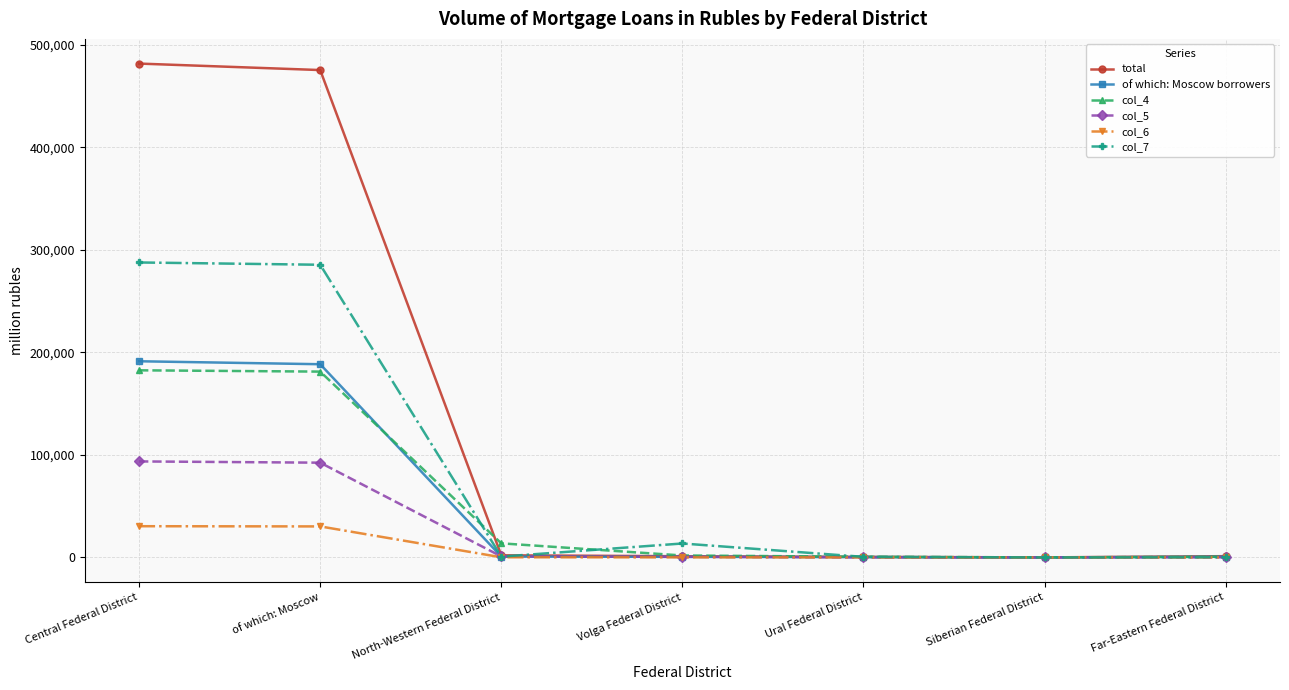

The of which: Moscow borrowers series shows 273264 at of which: Moscow. True or false?

False